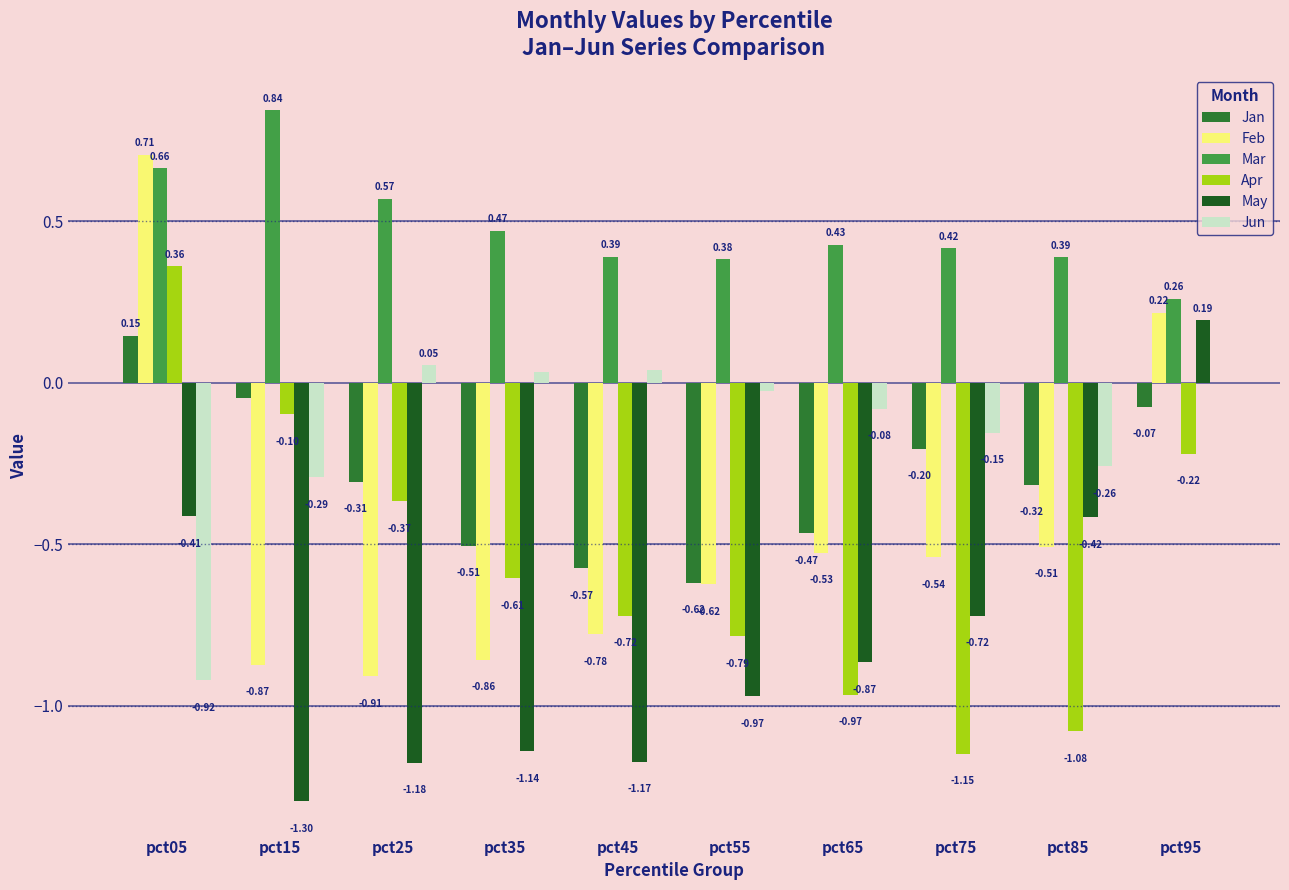

Does the chart contain stacked bars?

No